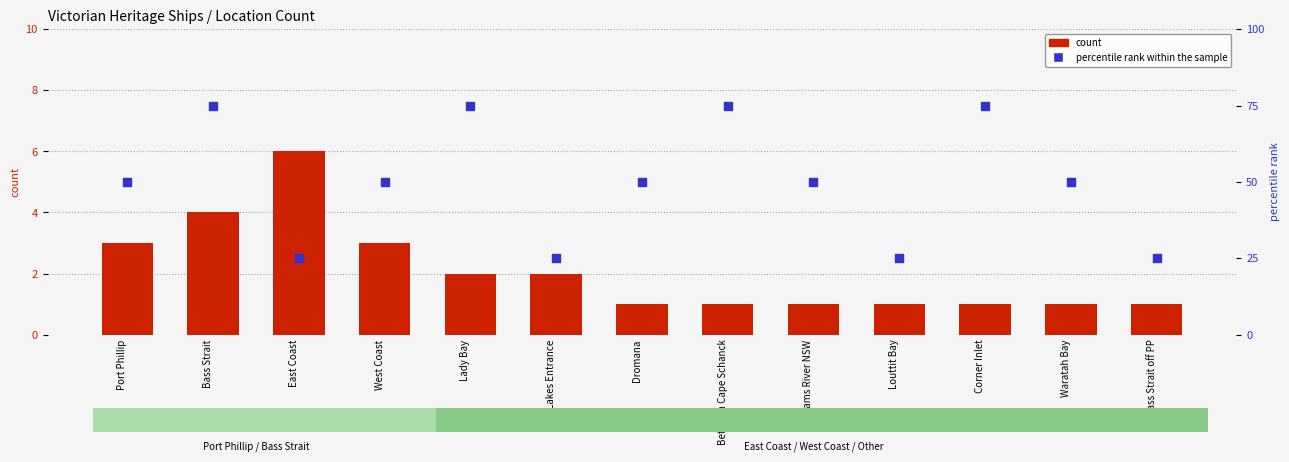

Which series has the largest Y range (max minus min)?

percentile rank within the sample